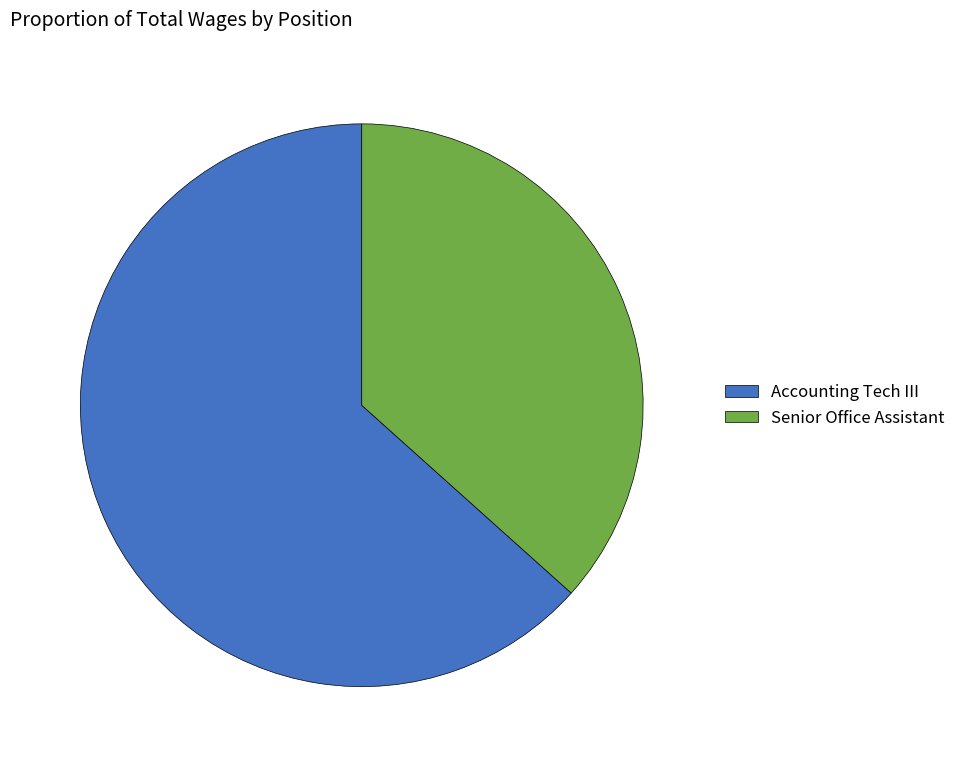

Count the number of slices in the pie.

2